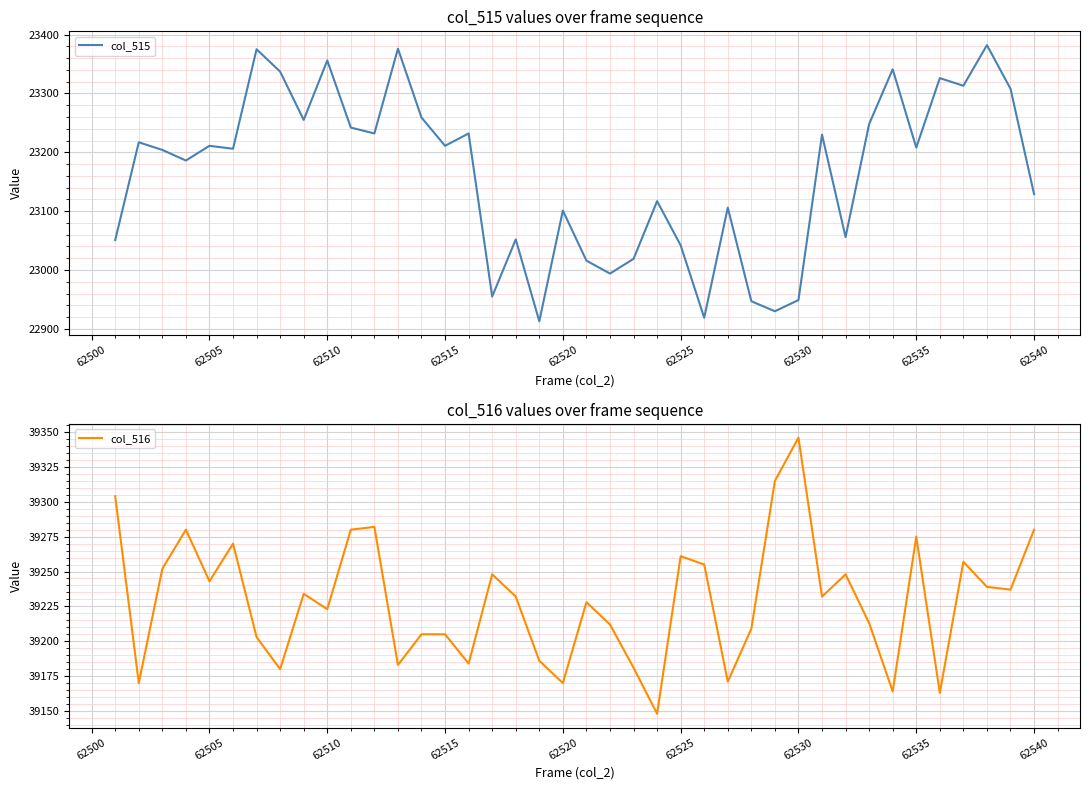

True or false: col_516 and col_515 intersect in this chart.

False